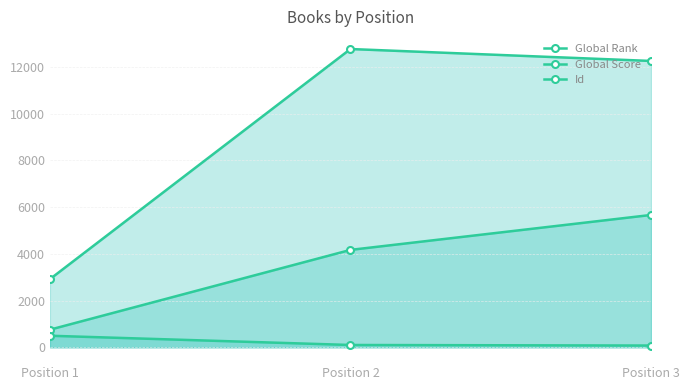

What is the difference between the second highest and minimum values in the Global Score series?

24